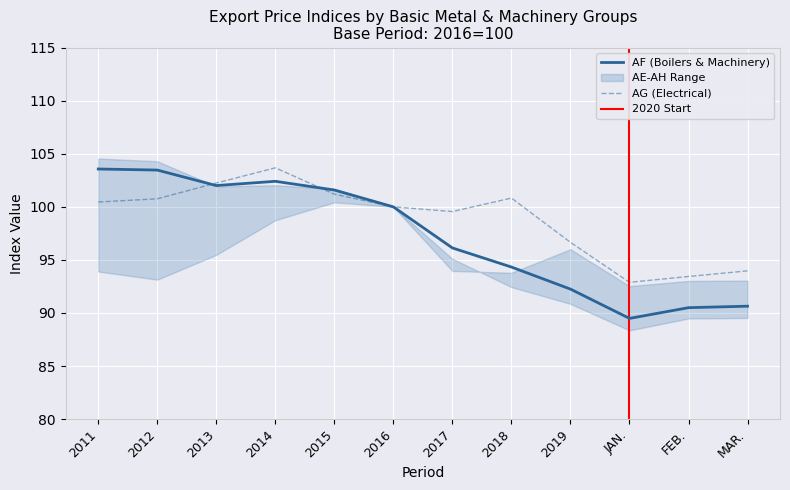

Is the value of AF at 2015 greater than the value of AG at 2019?

Yes